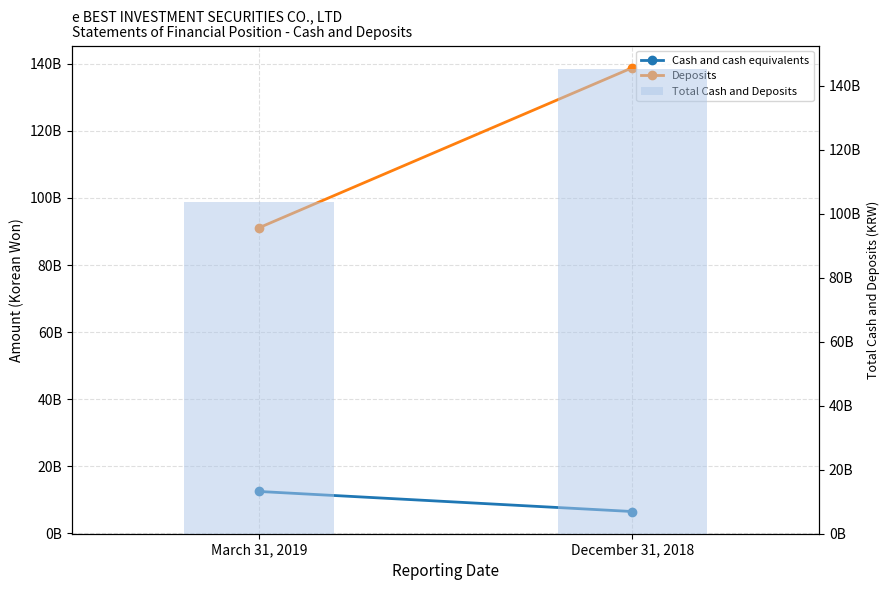

What is the sum of the Total Cash and Deposits values at December 31, 2018 and March 31, 2019?

248954478354